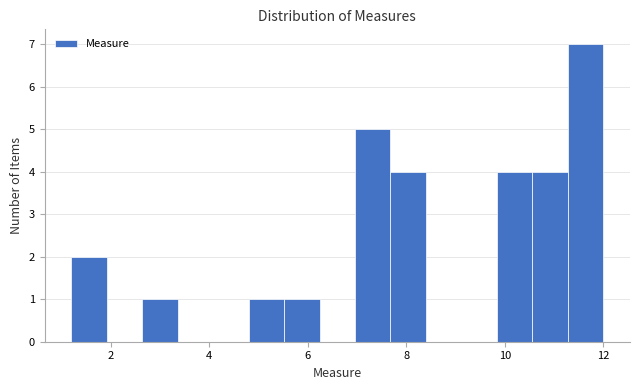

Around what value on the x-axis is the tallest bar? Give the approximate position of its centre, as read against the axis.

11.6